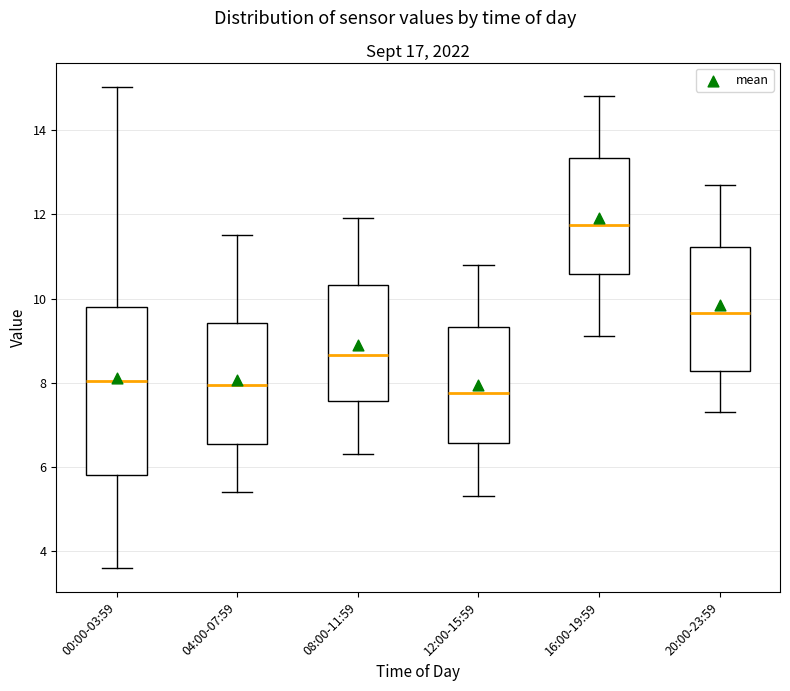

Reading left to right, read every box against the y-axis: the position of its median line, the range the box covers, and the ends of its whiskers. The values are not printed on the chart, so give them approximately, as read against the axis.

00:00-03:59: median 8.0, box 5.8 to 9.8, whiskers 3.6 to 15.0
04:00-07:59: median 8.0, box 6.6 to 9.4, whiskers 5.4 to 11.6
08:00-11:59: median 8.6, box 7.6 to 10.4, whiskers 6.4 to 12.0
12:00-15:59: median 7.8, box 6.6 to 9.4, whiskers 5.4 to 10.8
16:00-19:59: median 11.8, box 10.6 to 13.4, whiskers 9.2 to 14.8
20:00-23:59: median 9.6, box 8.2 to 11.2, whiskers 7.4 to 12.8